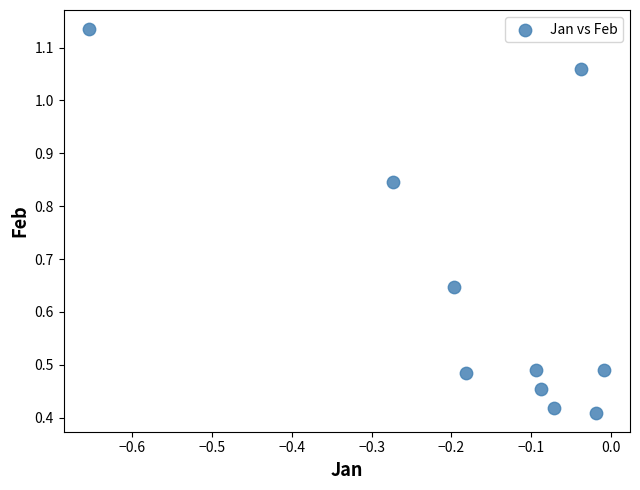

What is the range of Y values (max minus min)?

0.7